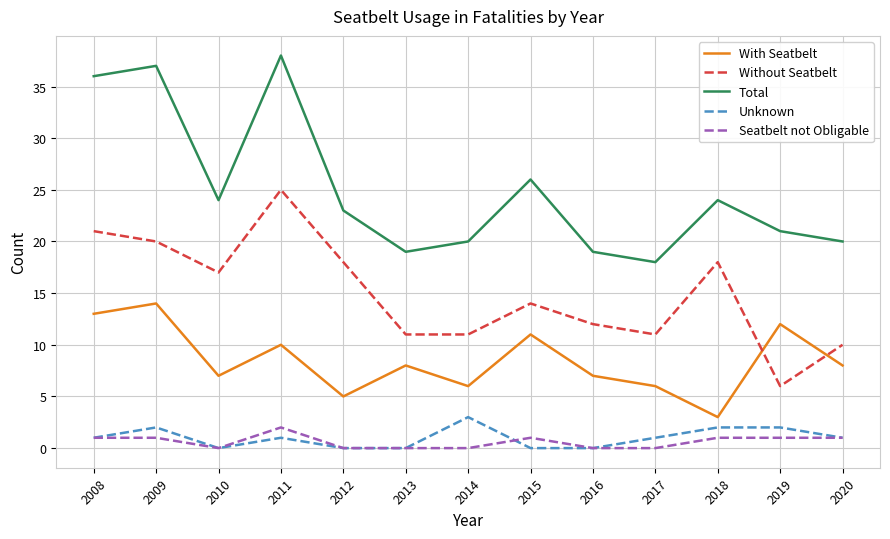

True or false: Without Seatbelt and Total cross at least once.

False